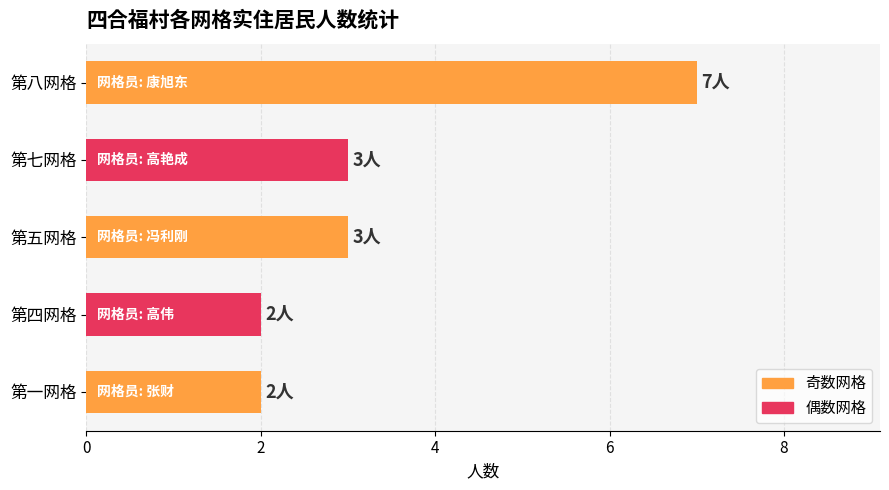

What is the minimum value shown in the chart?

2